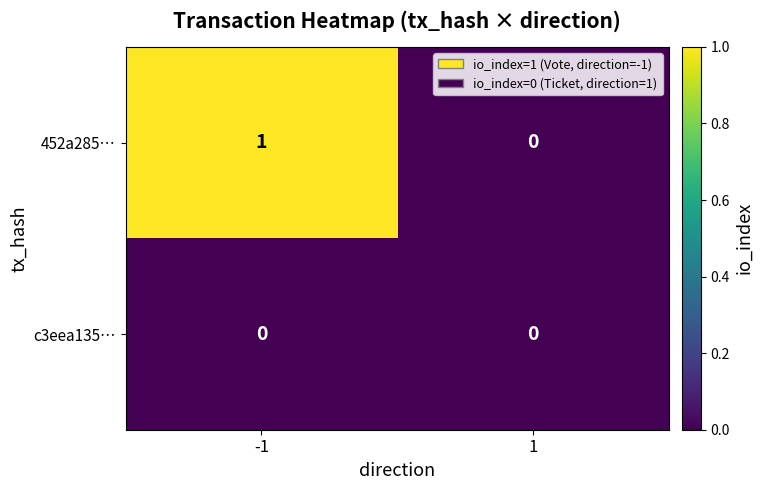

Which series has the largest total across all categories?

452a285…